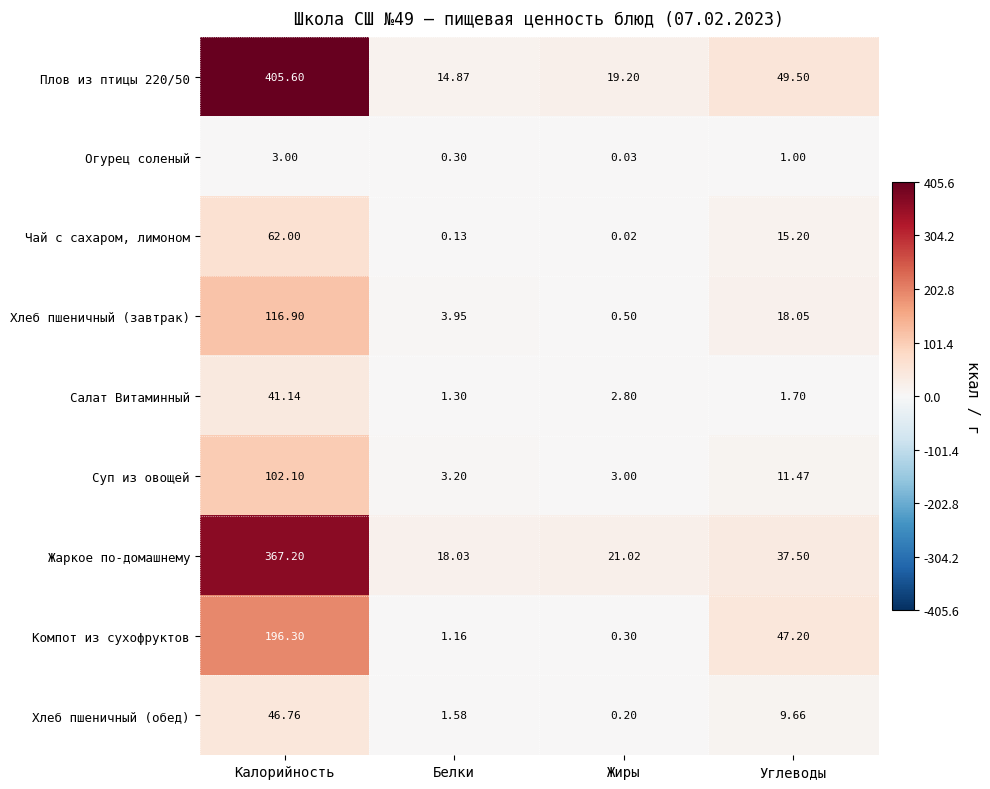

Count the number of categories in the chart.

4